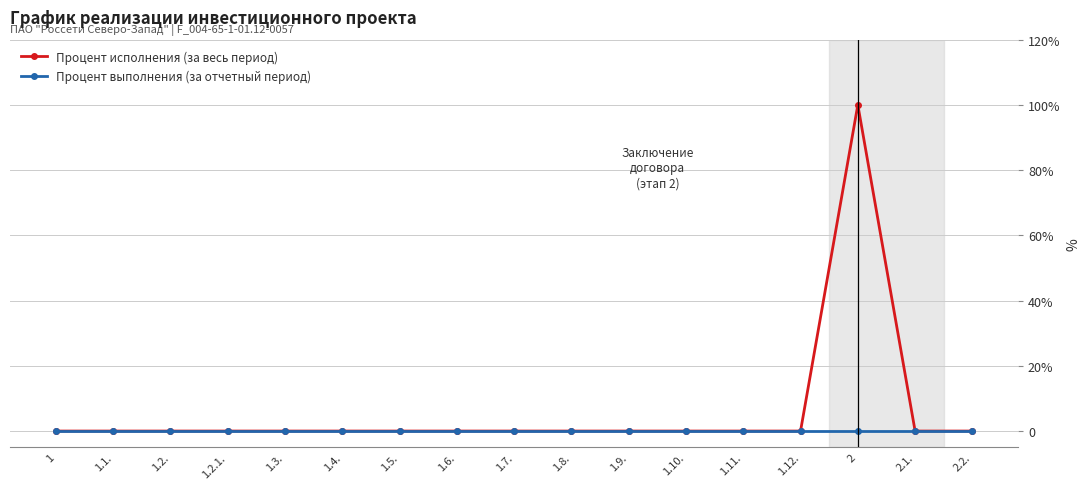

Reading left to right, list all the values displayed in this chart.

Процент исполнения (за весь период): 1=0	1.1.=0	1.2.=0	1.2.1.=0	1.3.=0	1.4.=0	1.5.=0	1.6.=0	1.7.=0	1.8.=0	1.9.=0	1.10.=0	1.11.=0	1.12.=0	2=100	2.1.=0	2.2.=0
Процент выполнения (за отчетный период): 1=0	1.1.=0	1.2.=0	1.2.1.=0	1.3.=0	1.4.=0	1.5.=0	1.6.=0	1.7.=0	1.8.=0	1.9.=0	1.10.=0	1.11.=0	1.12.=0	2=0	2.1.=0	2.2.=0